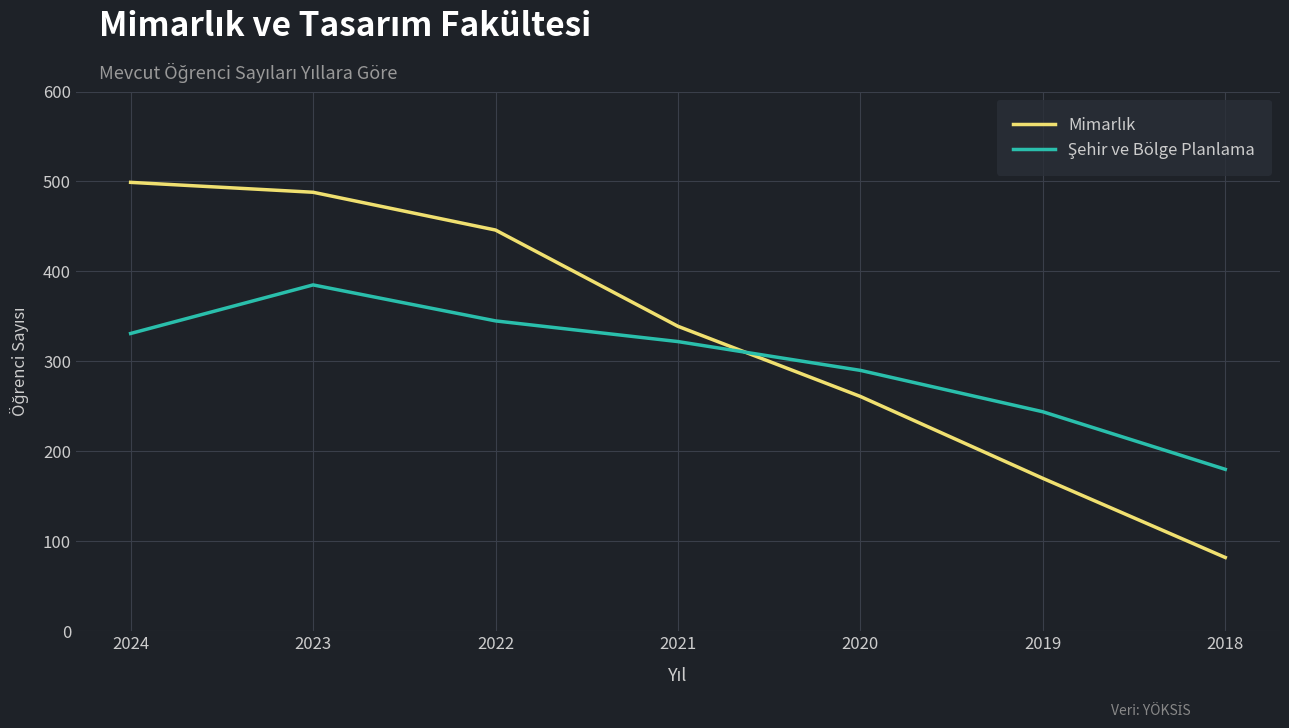

What is the difference between the highest and lowest values at 2021?

17